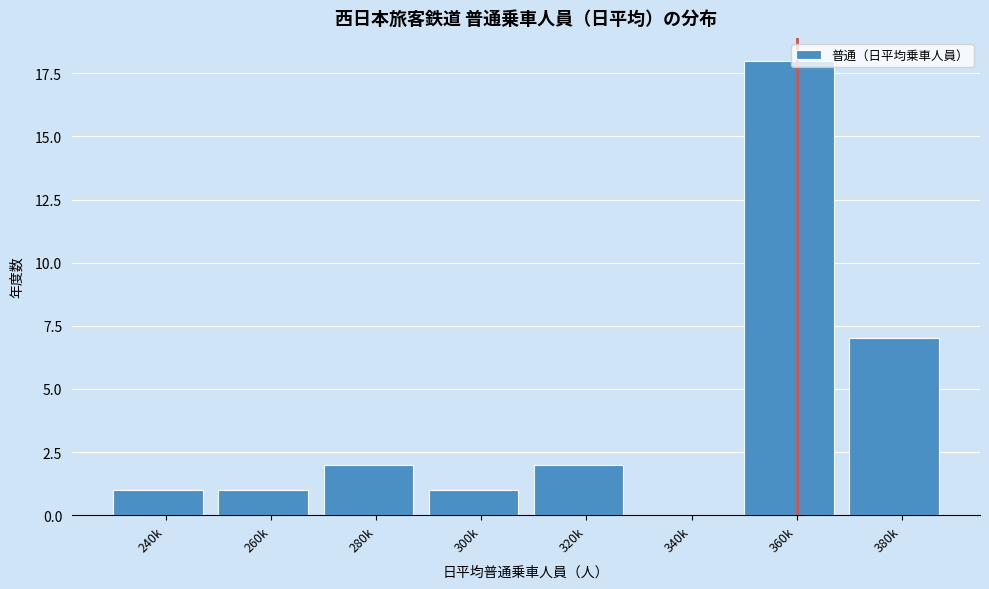

Reading left to right, what are all the values shown in this chart?

240k=1	260k=1	280k=2	300k=1	320k=2	340k=0	360k=18	380k=7